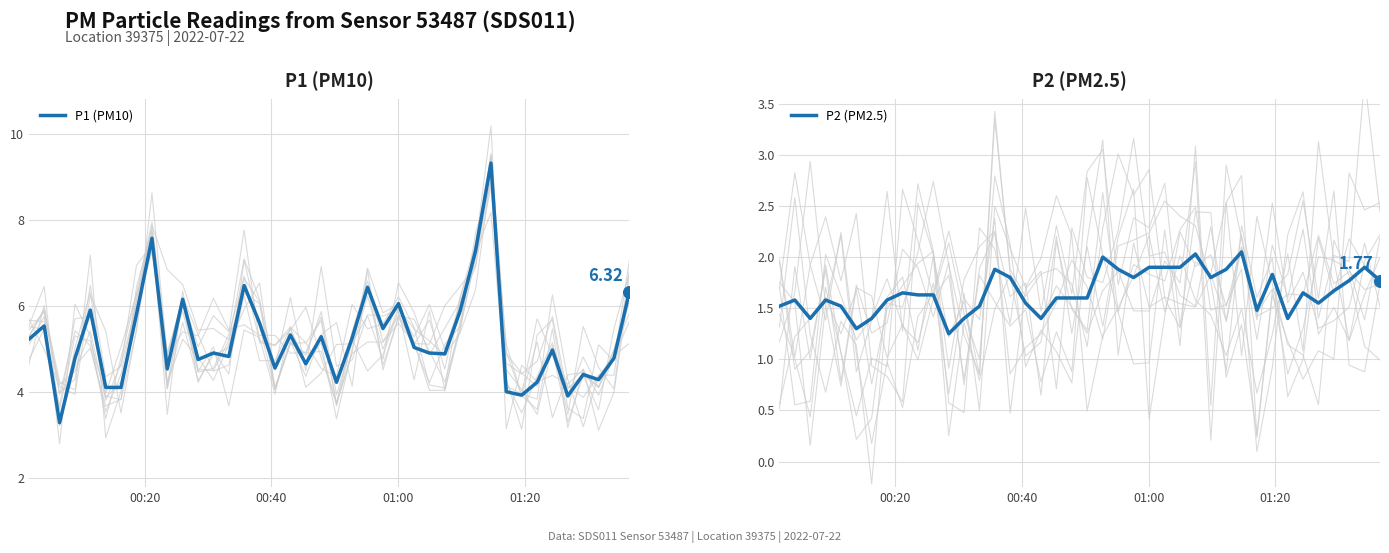

What are all the series names shown in the legend?

P1 (PM10), P2 (PM2.5)